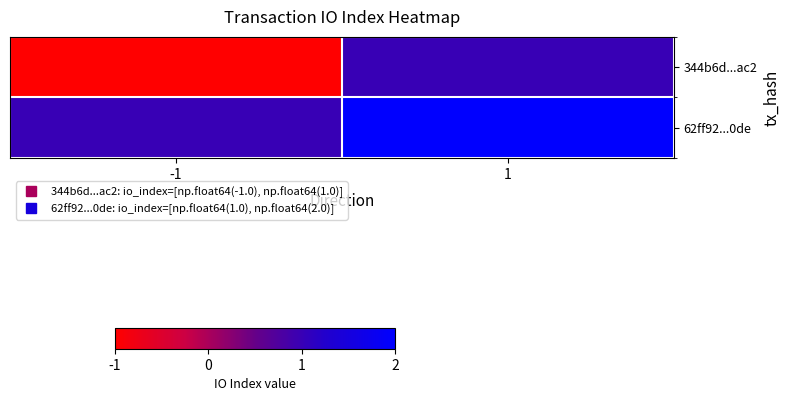

List the series in order of their overall mean, highest first.

62ff92...0de, 344b6d...ac2